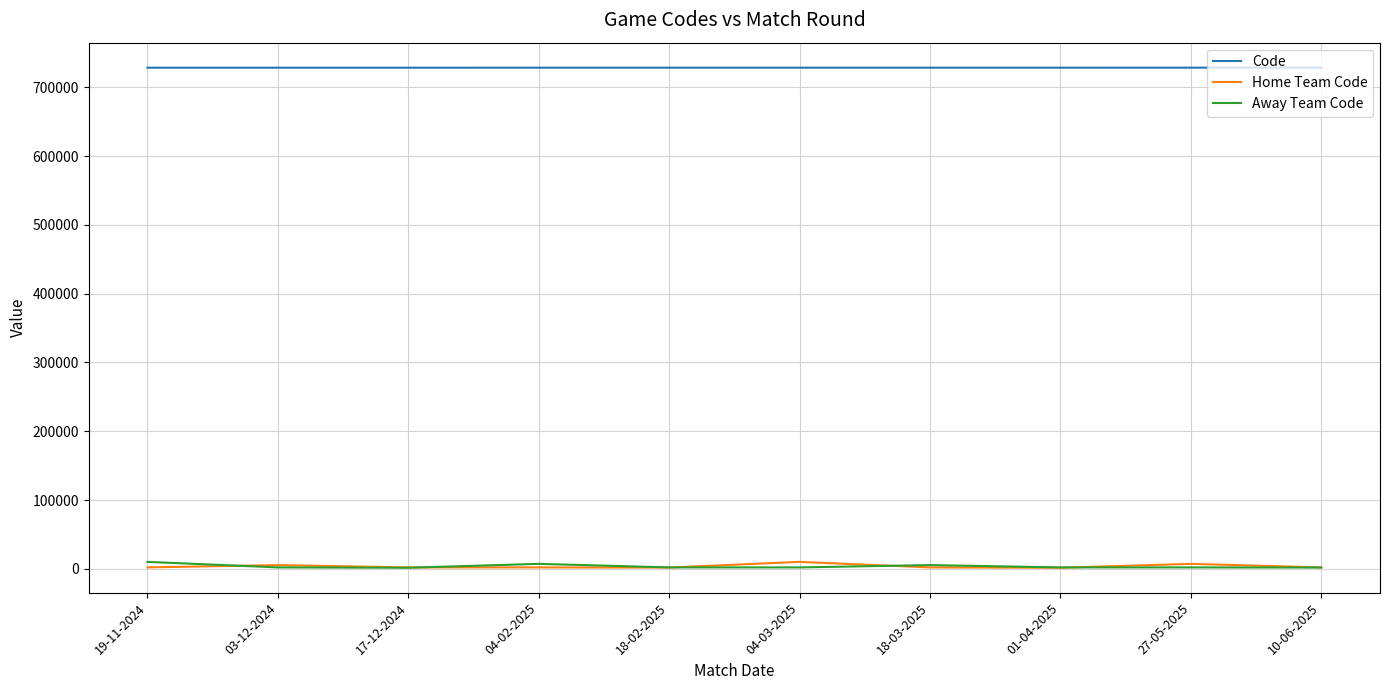

What is the greatest value displayed?

728729